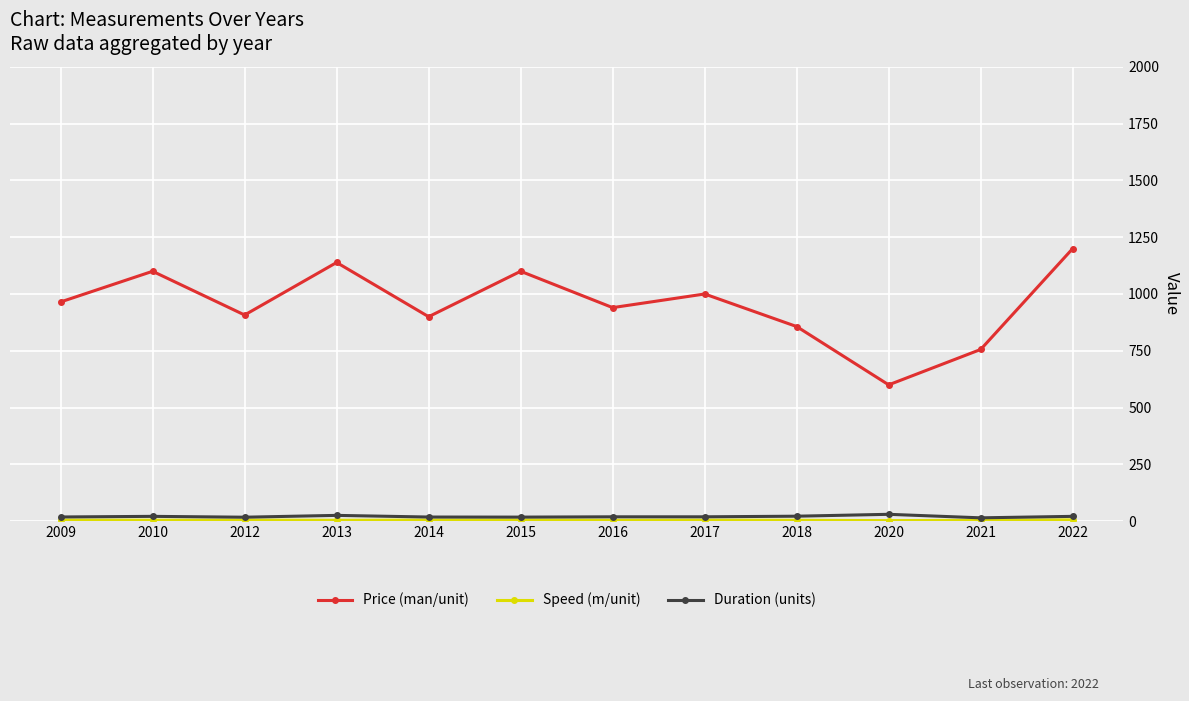

How many data points does each series have?

12